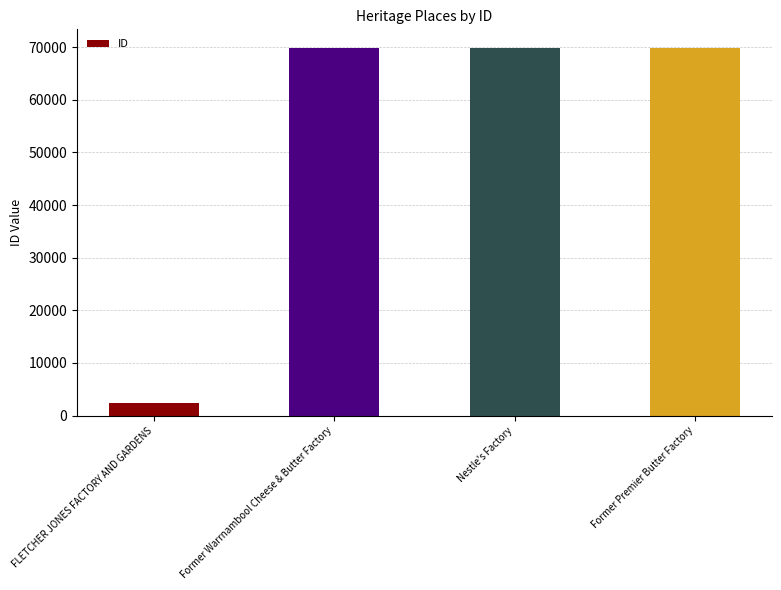

What is the approximate value at Former Premier Butter Factory?

69886